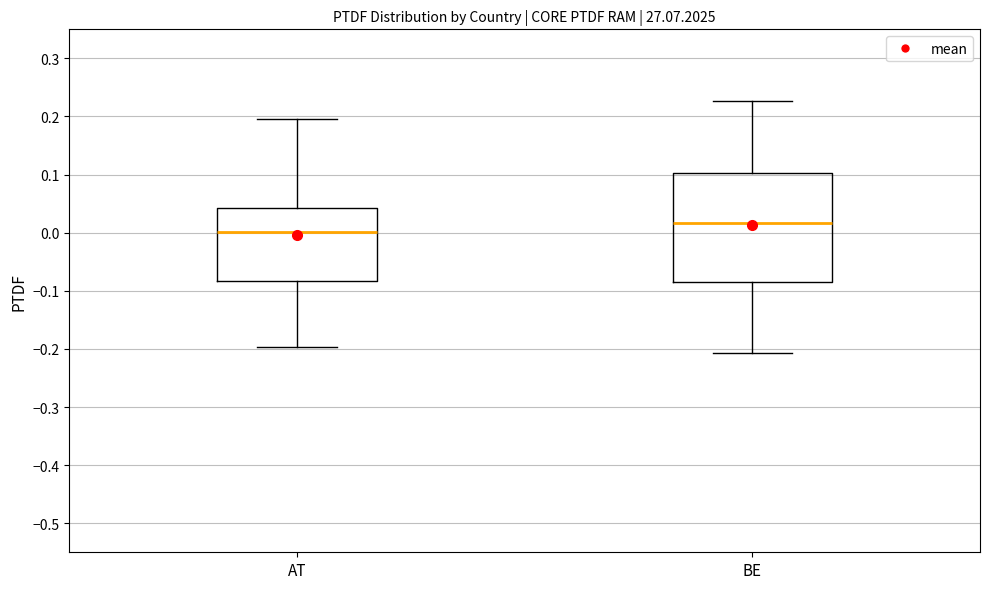

Reading left to right, transcribe this box plot: for each box, give where its median line is, the range the box spans, and where its two whiskers end, as read against the y-axis. The values are not printed on the chart, so give them approximately, as read against the axis.

AT: median 0.00, box -0.08 to 0.04, whiskers -0.20 to 0.20
BE: median 0.02, box -0.08 to 0.10, whiskers -0.21 to 0.23